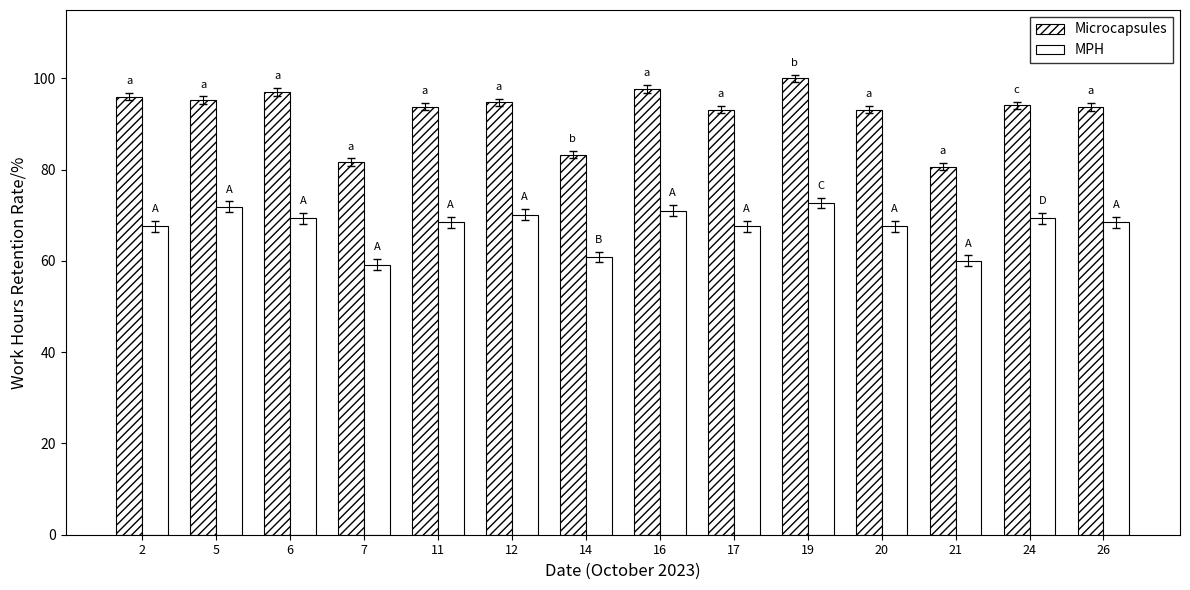

At how many categories does at least one series exceed 97?

3